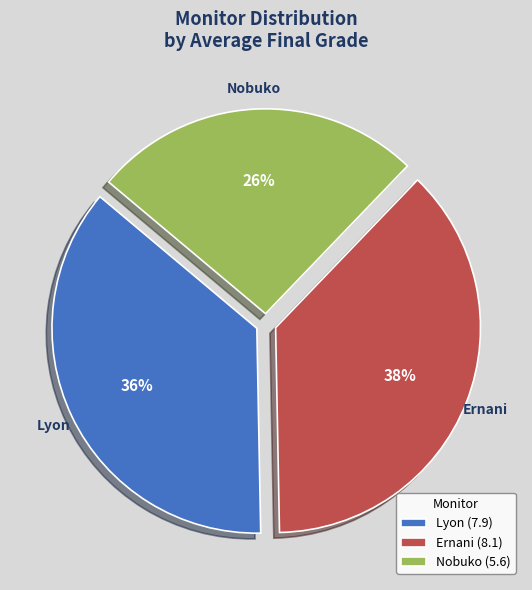

Count the number of slices in the pie.

3